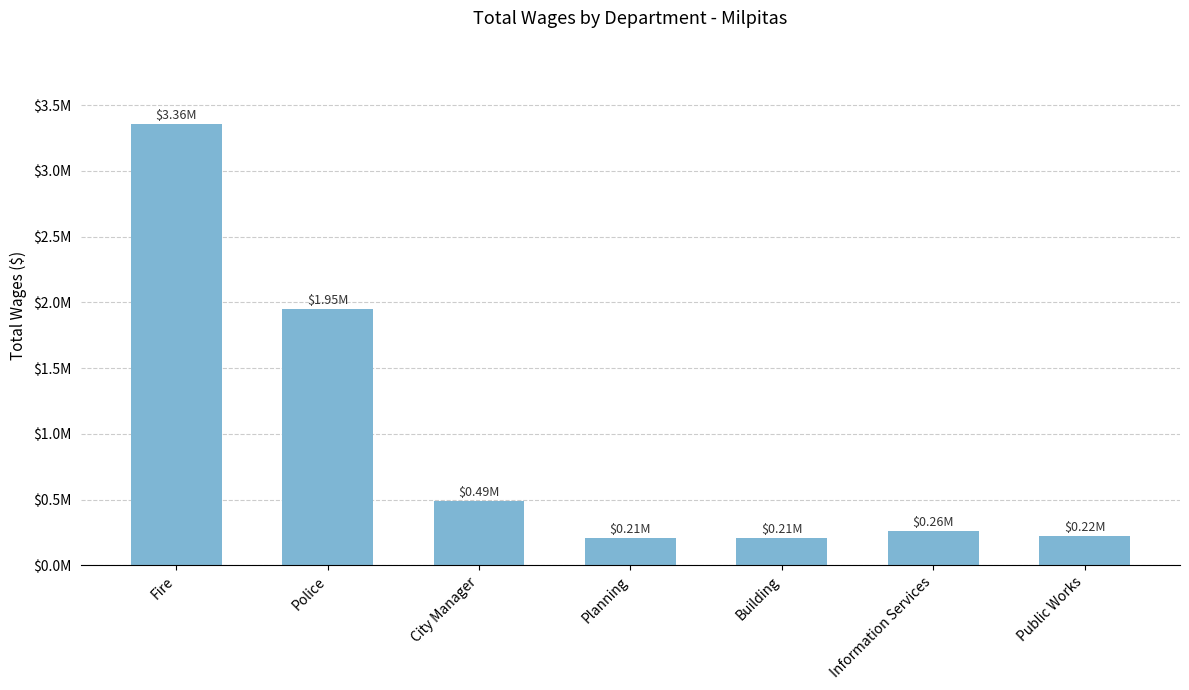

List the labels in order of value, largest first.

Fire, Police, City Manager, Information Services, Public Works, Building, Planning